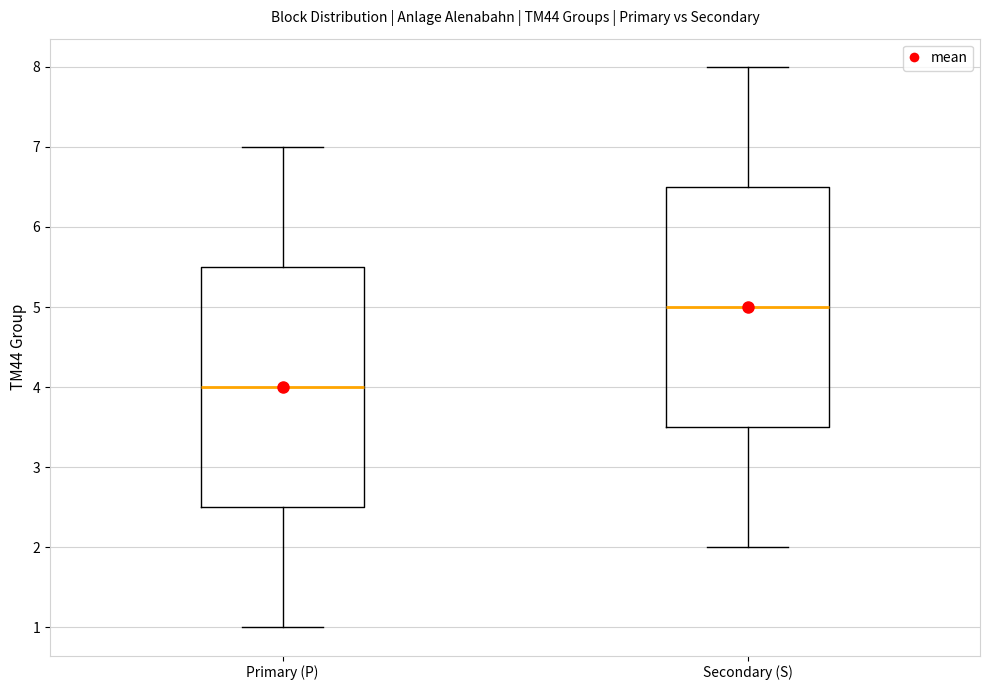

Reading left to right, read every box against the y-axis: the position of its median line, the range the box covers, and the ends of its whiskers. The values are not printed on the chart, so give them approximately, as read against the axis.

Primary (P): median 4.0, box 2.5 to 5.5, whiskers 1.0 to 7.0
Secondary (S): median 5.0, box 3.5 to 6.5, whiskers 2.0 to 8.0